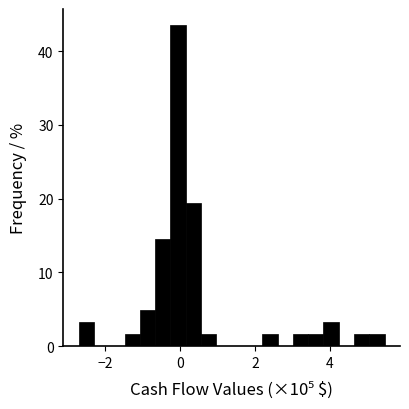

Around what value on the x-axis is the tallest bar? Give the approximate position of its centre, as read against the axis.

0.0